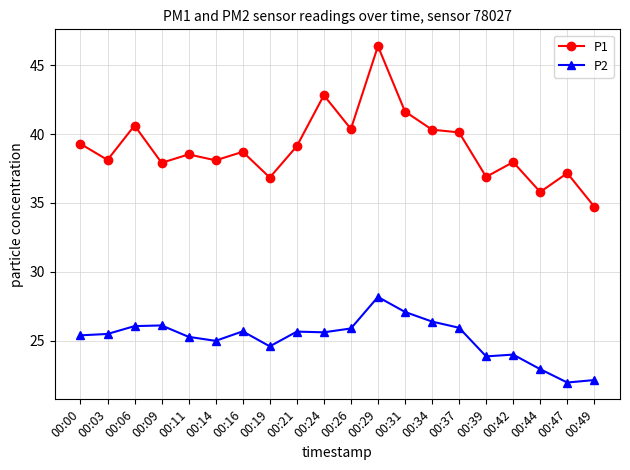

At which label does P2 reach its peak?

00:29